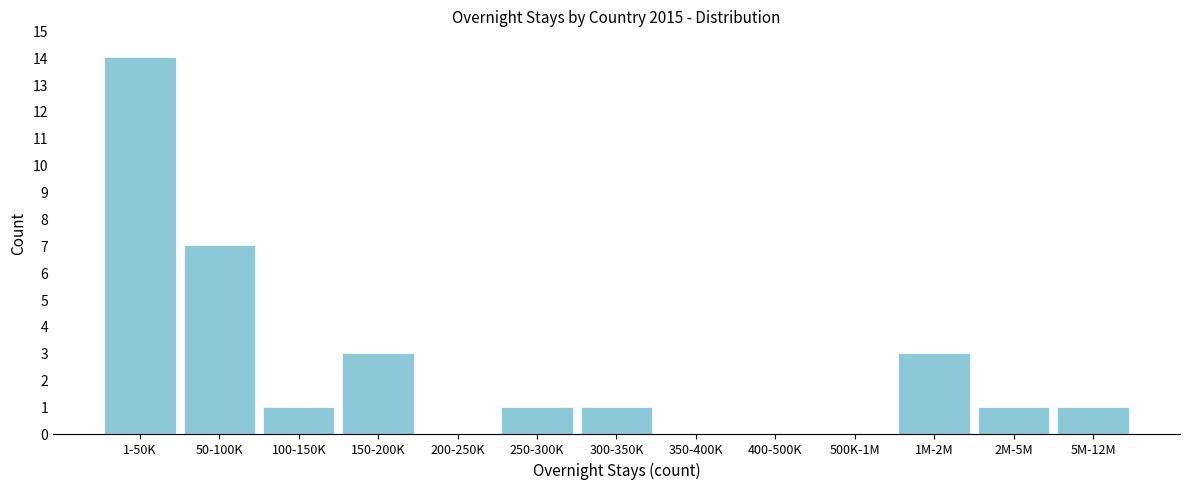

Reading left to right, list all the values displayed in this chart.

1-50K=14	50-100K=7	100-150K=1	150-200K=3	200-250K=0	250-300K=1	300-350K=1	350-400K=0	400-500K=0	500K-1M=0	1M-2M=3	2M-5M=1	5M-12M=1